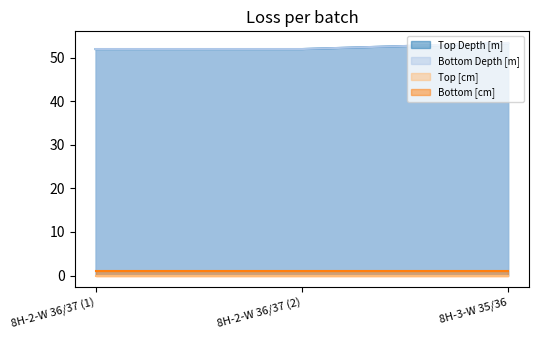

True or false: Bottom Depth [m] has a value of 88.2 at 8H-2-W 36/37 (2).

False